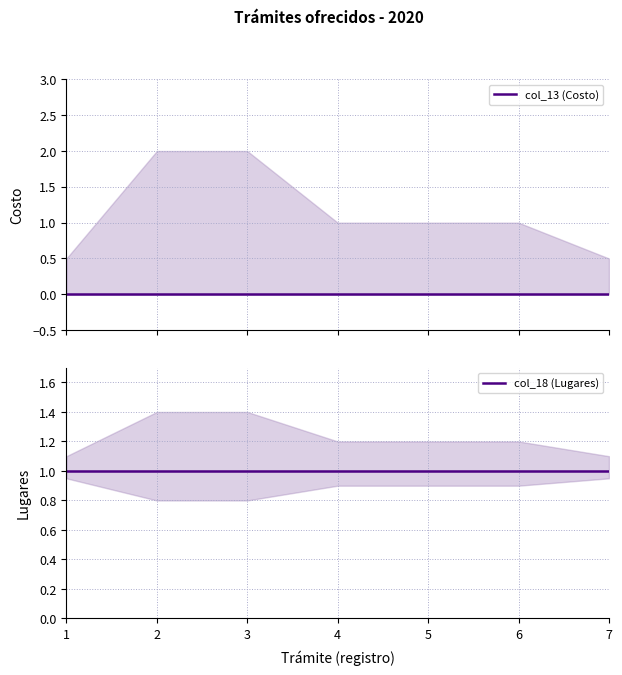

True or false: col_13 (Costo) has a value of 0 at 2.

True